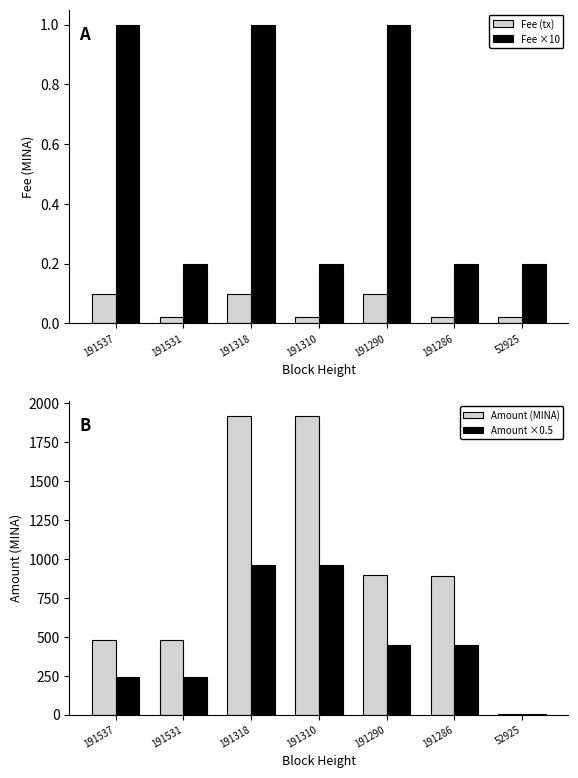

Reading left to right, transcribe all the data shown in this chart.

Fee (tx): 191537=0.1	191531=0.0	191318=0.1	191310=0.0	191290=0.1	191286=0.0	52925=0.0
Fee ×10: 191537=1.0	191531=0.2	191318=1.0	191310=0.2	191290=1.0	191286=0.2	52925=0.2
Amount (MINA): 191537=481.1	191531=481.2	191318=1920.3	191310=1920.4	191290=898.7	191286=894.0	52925=5.8
Amount ×0.5: 191537=240.5	191531=240.6	191318=960.1	191310=960.2	191290=449.3	191286=447.0	52925=2.9